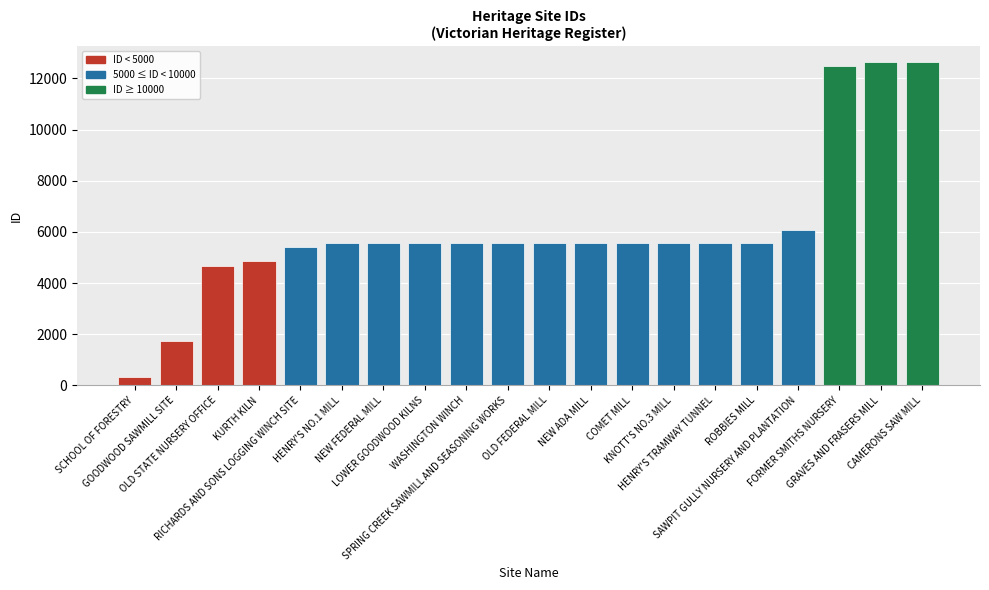

What is the smallest value displayed?

326